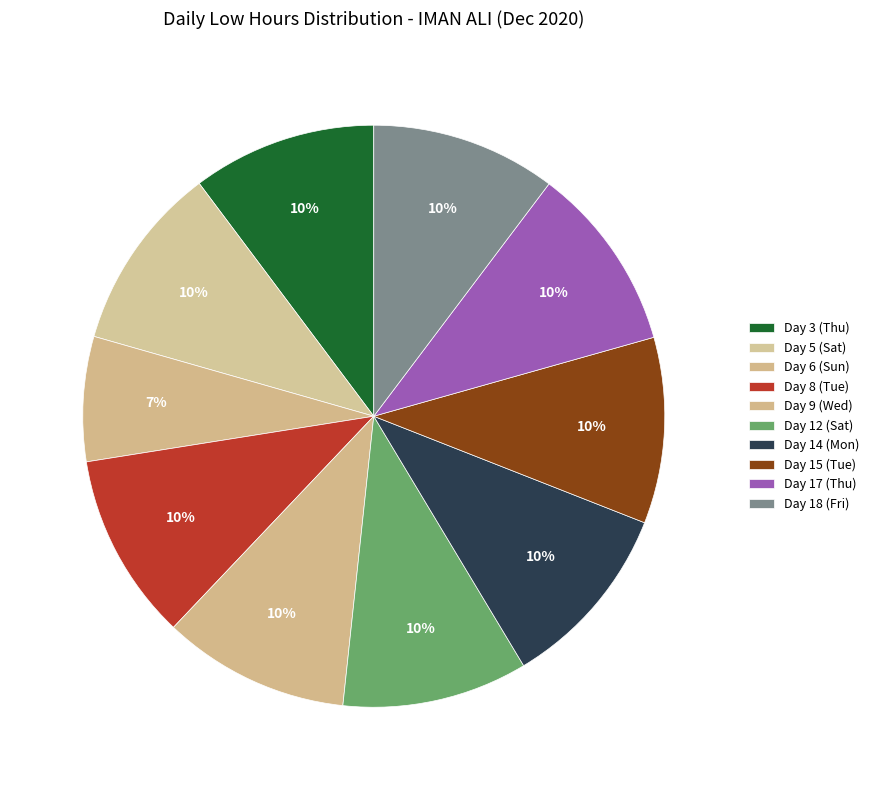

To the nearest percent, what is the difference between the largest and smallest slice percentages?

3%